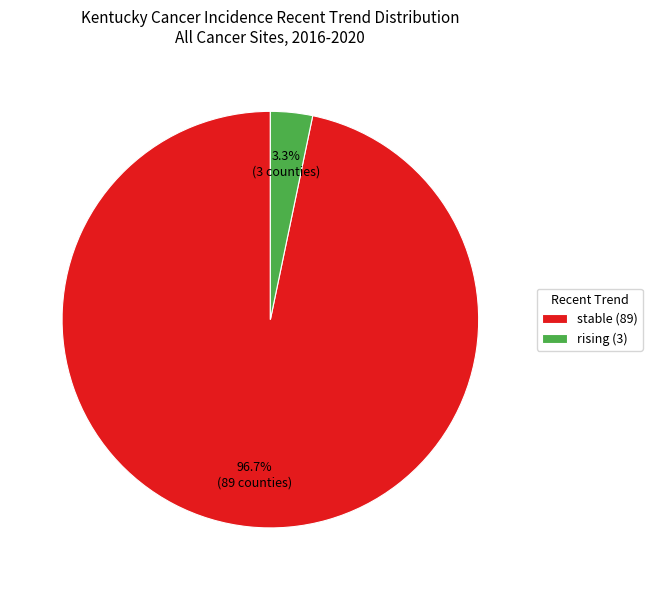

Between rising (3) and stable (89), which is larger?

stable (89)